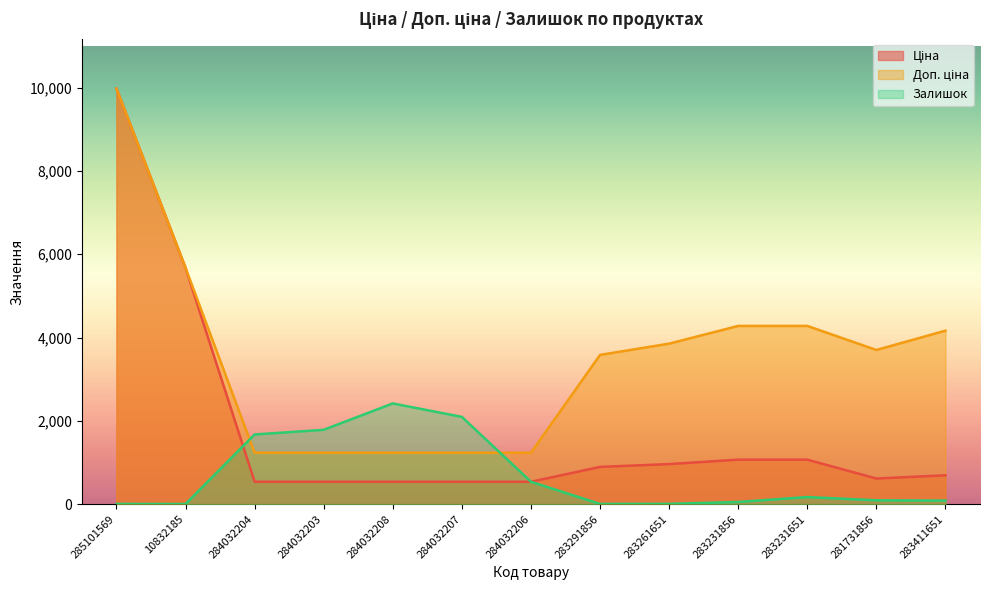

List the series in order of their peak value, highest first.

Ціна, Доп. ціна, Залишок